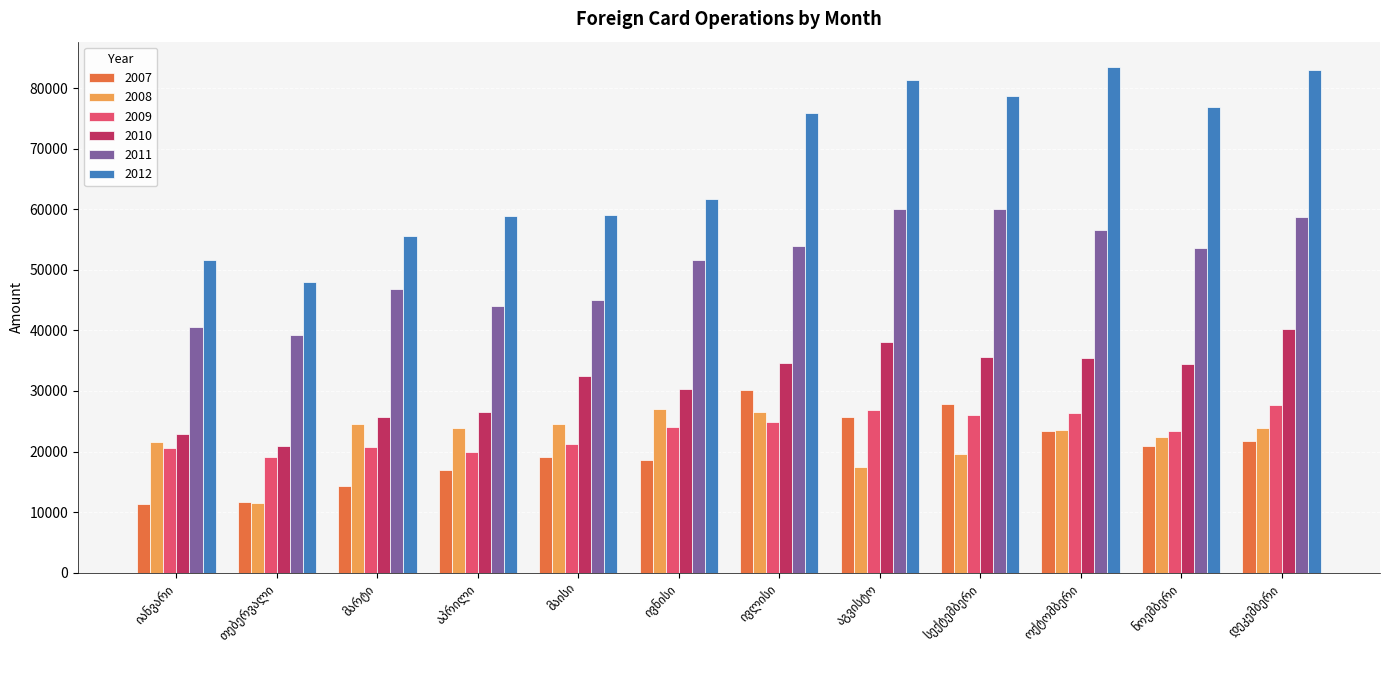

Which series has the largest total across all categories?

2012